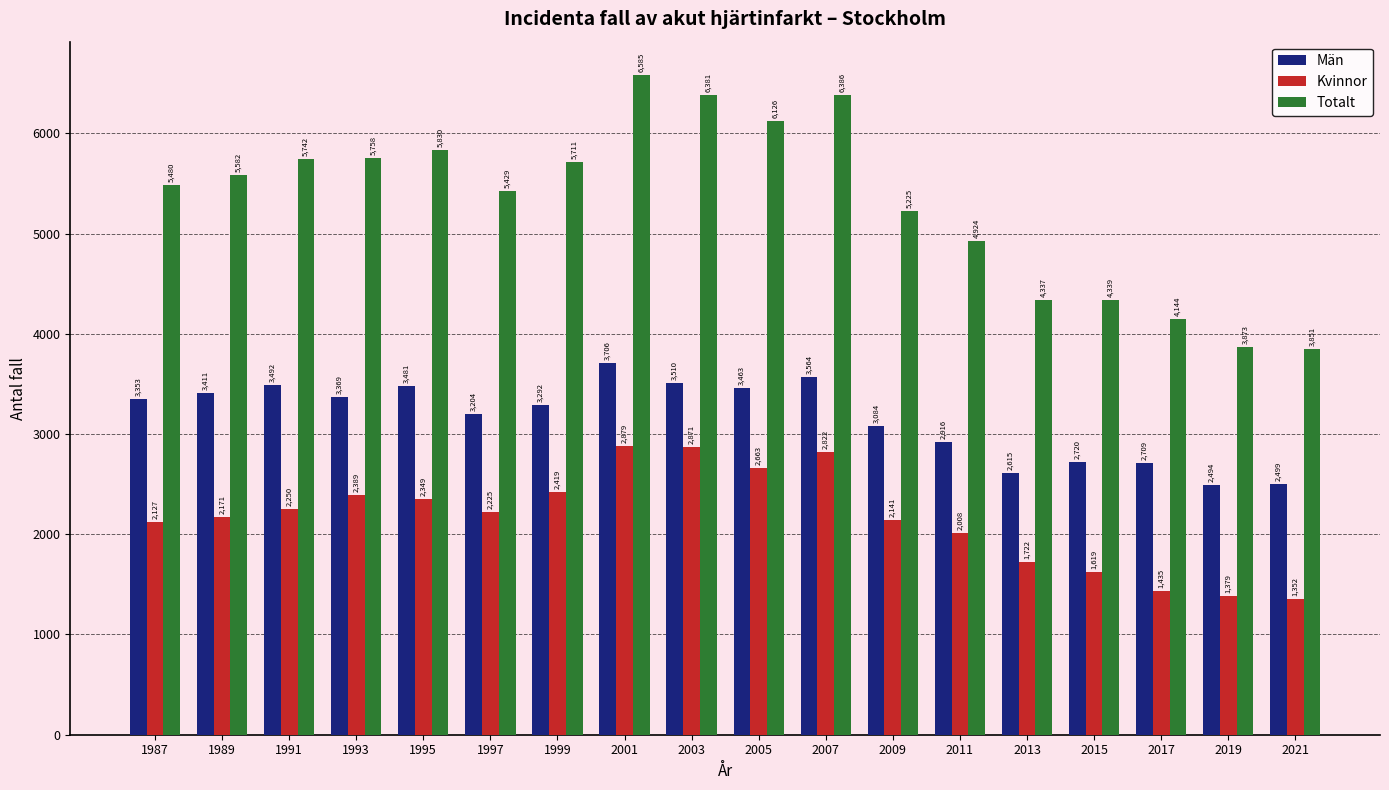

True or false: Män has a value of 2720 at 2015.

True